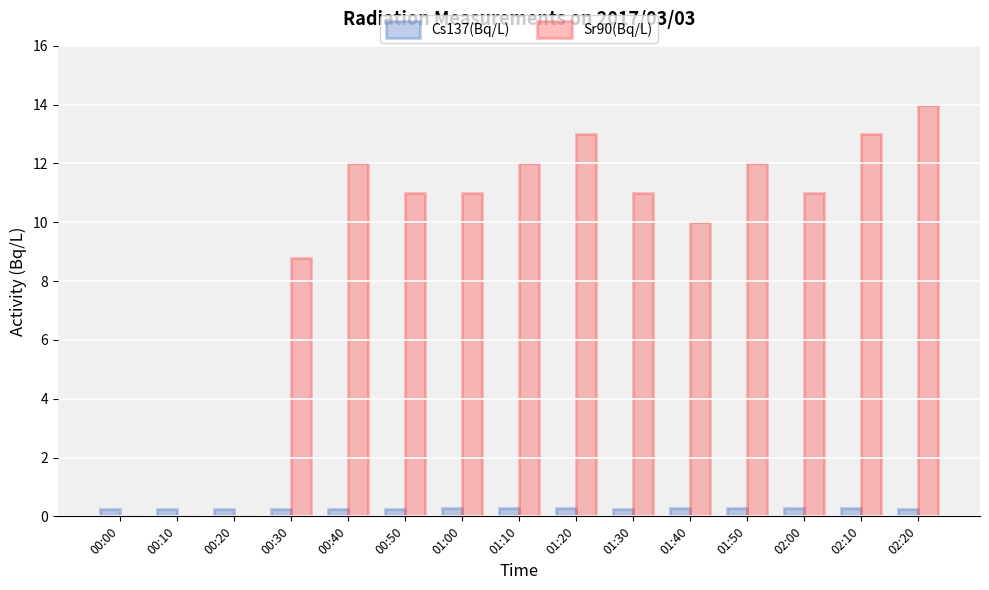

Which series has the largest total across all categories?

Sr90(Bq/L)